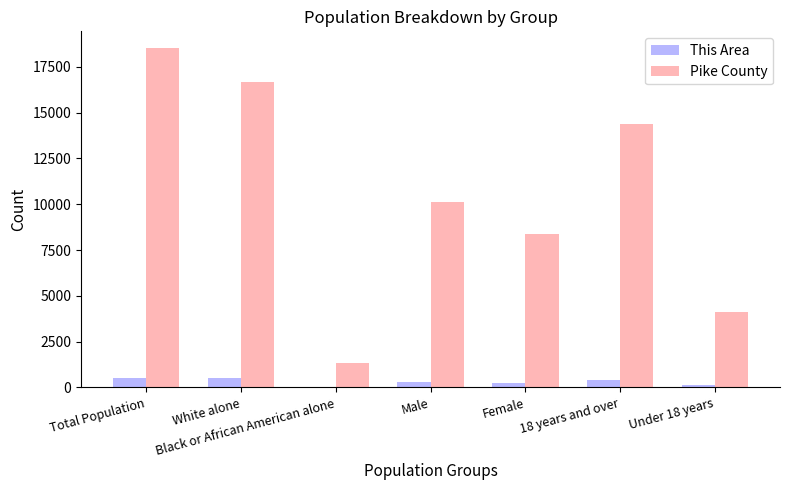

Which series changed the most between Male and 18 years and over?

Pike County